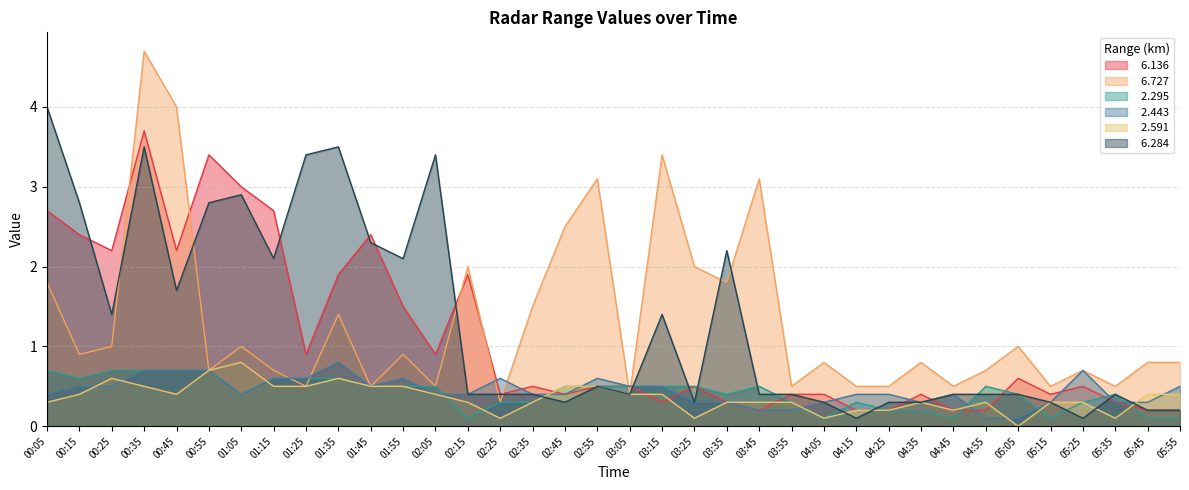

Which series has the largest range (max minus min)?

  6.727